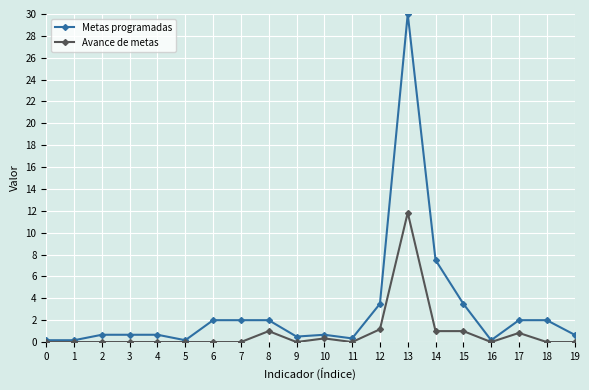

The Avance de metas series shows -5.2 at 16. True or false?

False